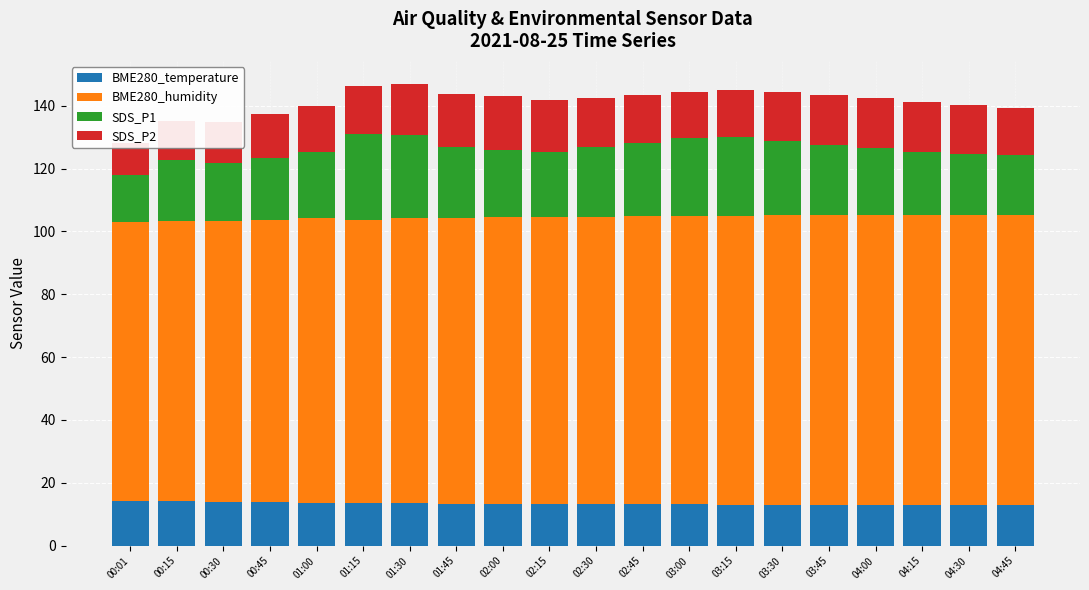

What are all the series names shown in the legend?

BME280_temperature, BME280_humidity, SDS_P1, SDS_P2